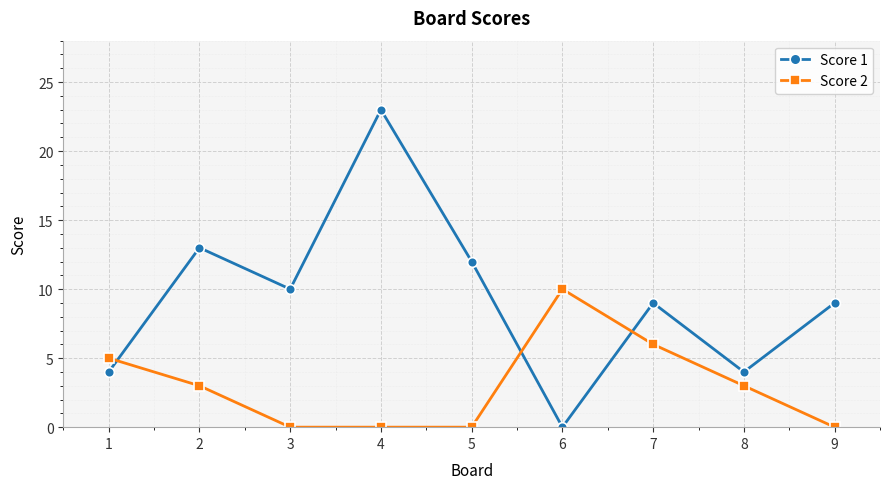

At which category does Score 1 reach its first local valley?

3